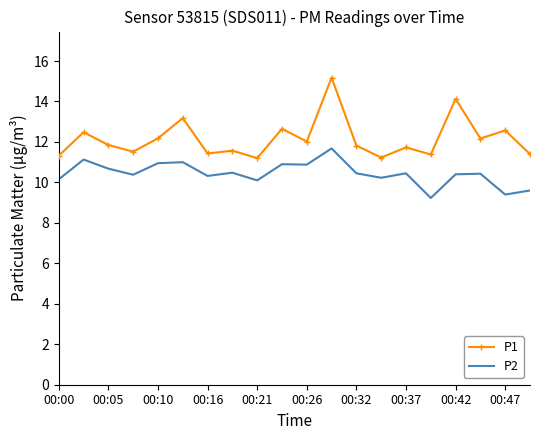

True or false: P1 and P2 cross at least once.

False